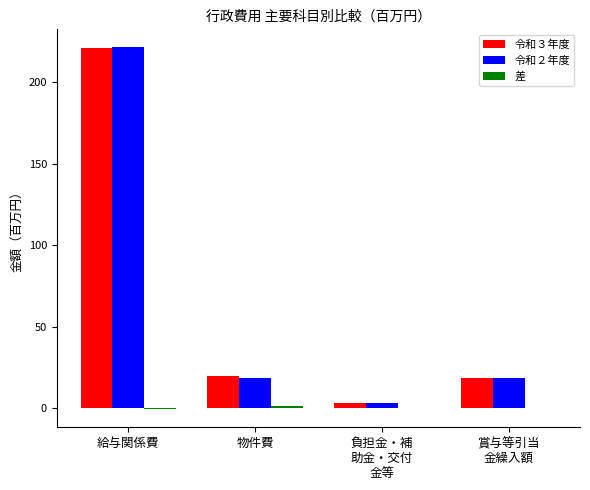

What is the highest value of the 令和３年度 series?

220.6